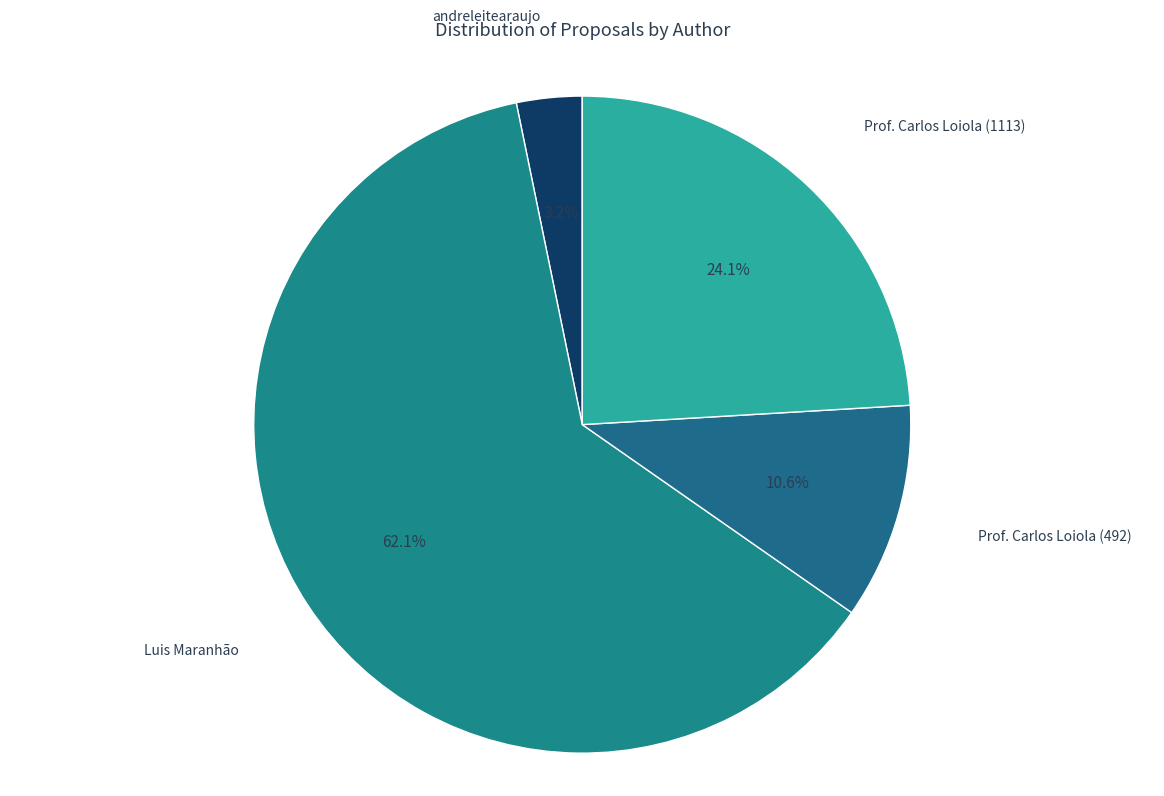

What is the largest slice in the pie chart?

Luis Maranhão